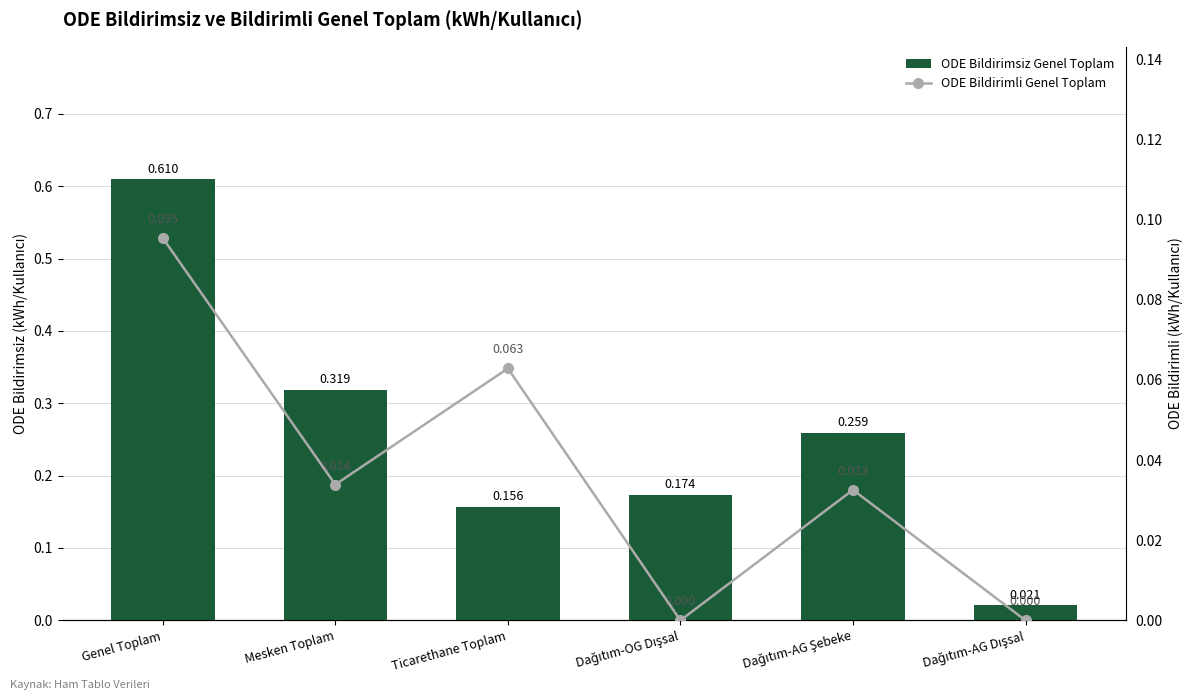

What is the difference between the ODE Bildirimsiz Genel Toplam values at Dağıtım-AG Dışsal and Dağıtım-AG Şebeke?

0.2